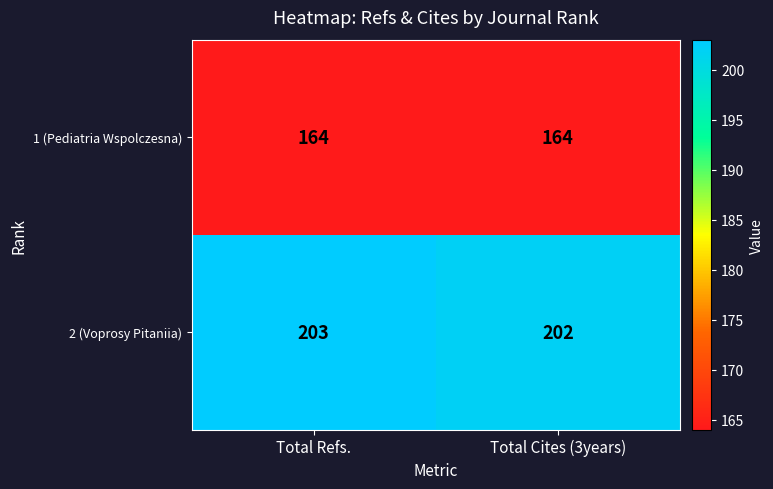

What is the sum of the 2 (Voprosy Pitaniia) values at Total Refs. and Total Cites (3years)?

405